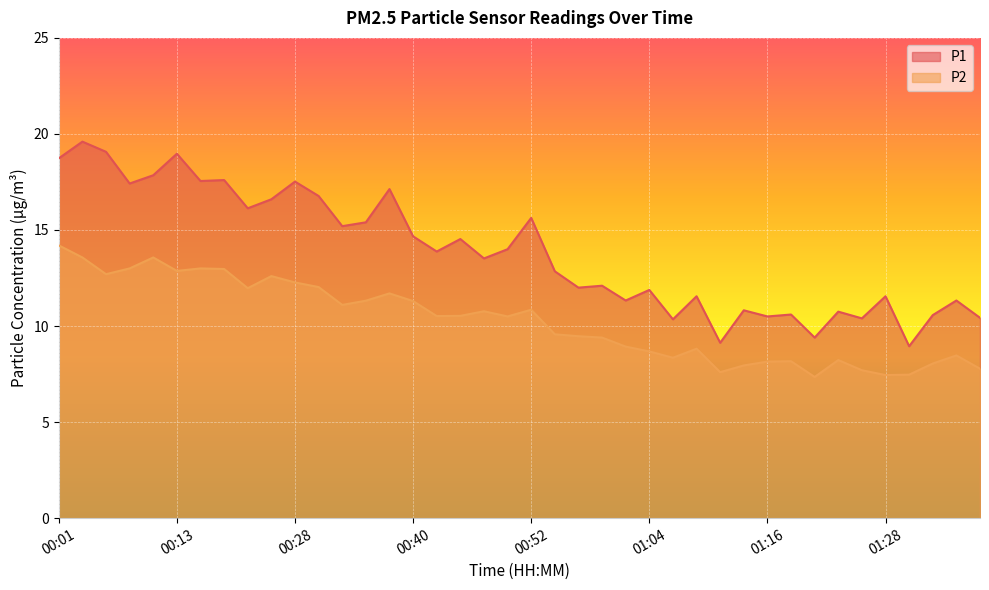

Is it true that P2 equals 7.7 at 01:26?

True